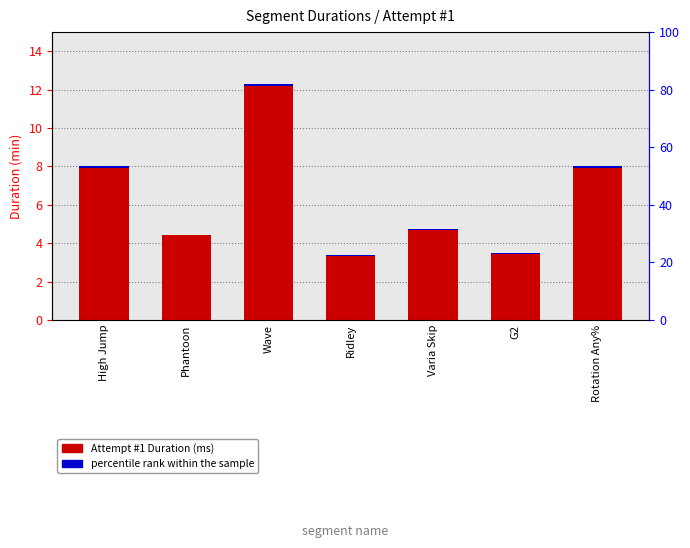

Which category has the highest value across all series?

Wave